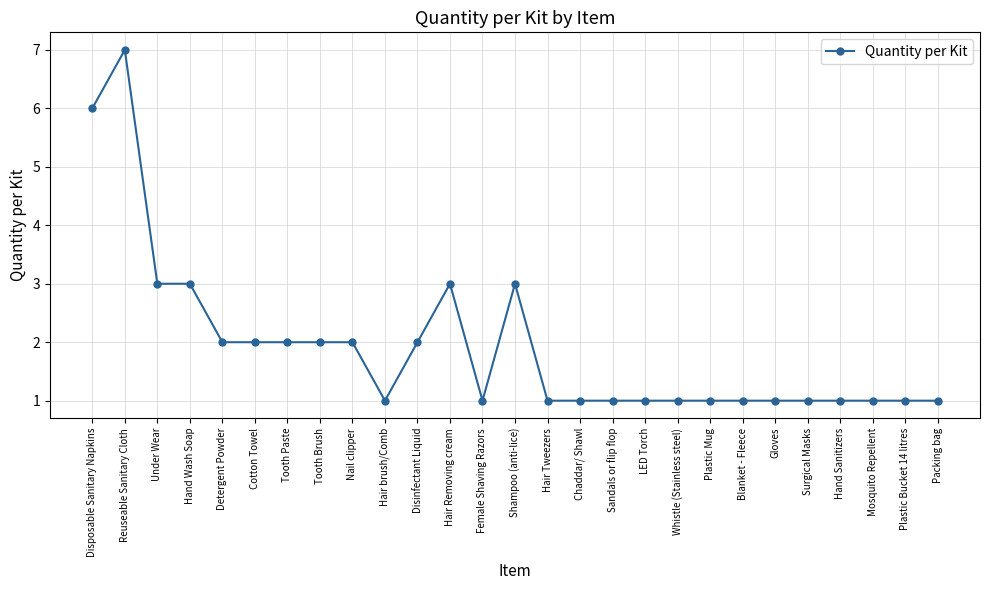

What is the label of the 23rd point from the left?

Surgical Masks